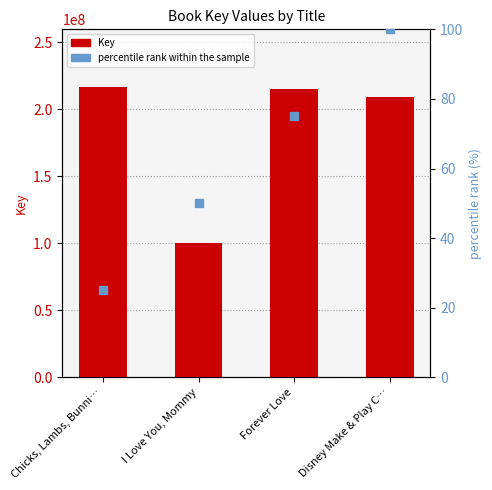

What is the difference between the highest and lowest values at I Love You, Mommy?

100402872